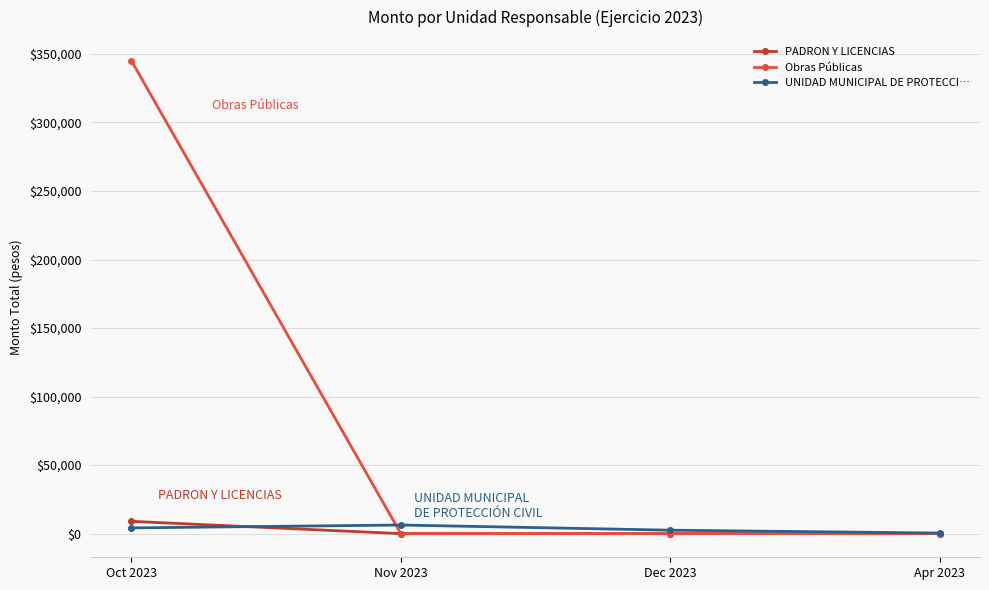

What is the lowest value of the UNIDAD MUNICIPAL DE PROTECCI… series?

419.1